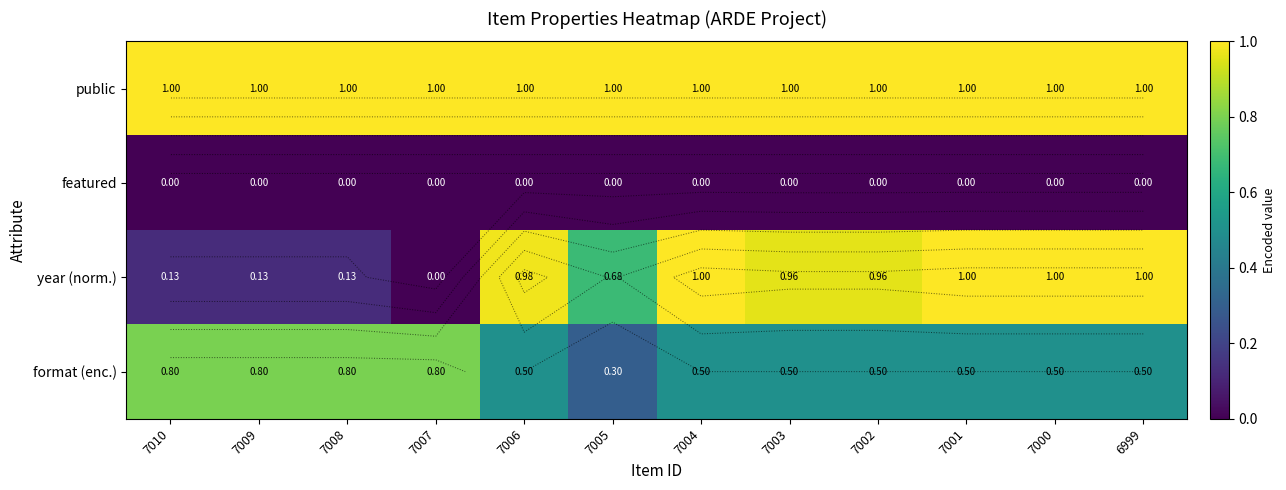

What is the sum of all public values?

12.0